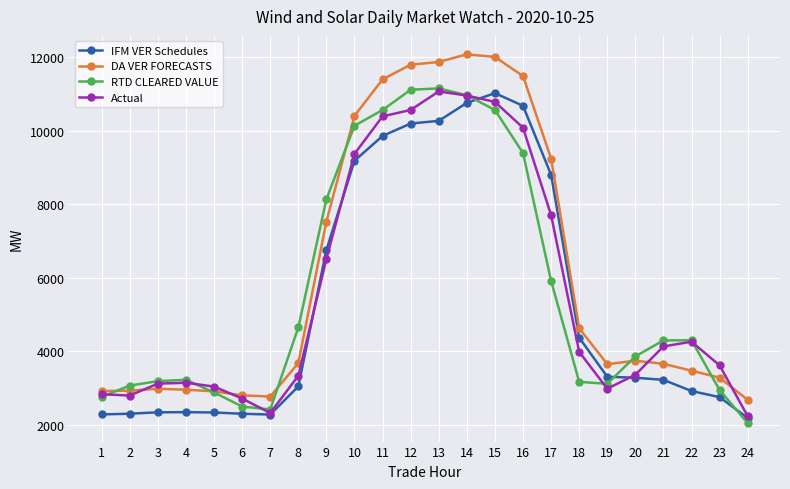

True or false: DA VER FORECASTS and IFM VER Schedules cross at least once.

False